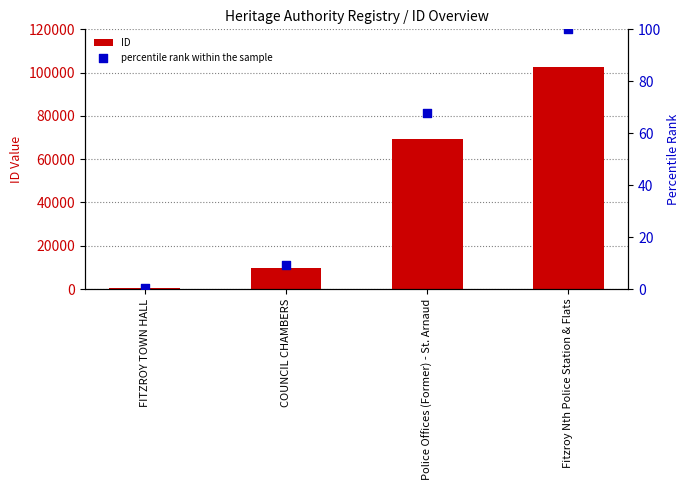

Which series reaches the maximum Y coordinate?

ID